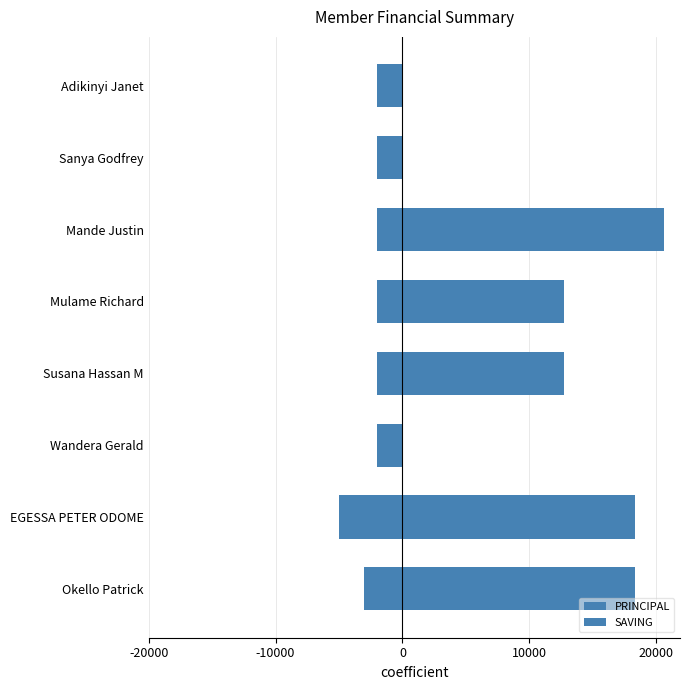

Is the value of PRINCIPAL at Okello Patrick greater than the value of SAVING at Okello Patrick?

Yes